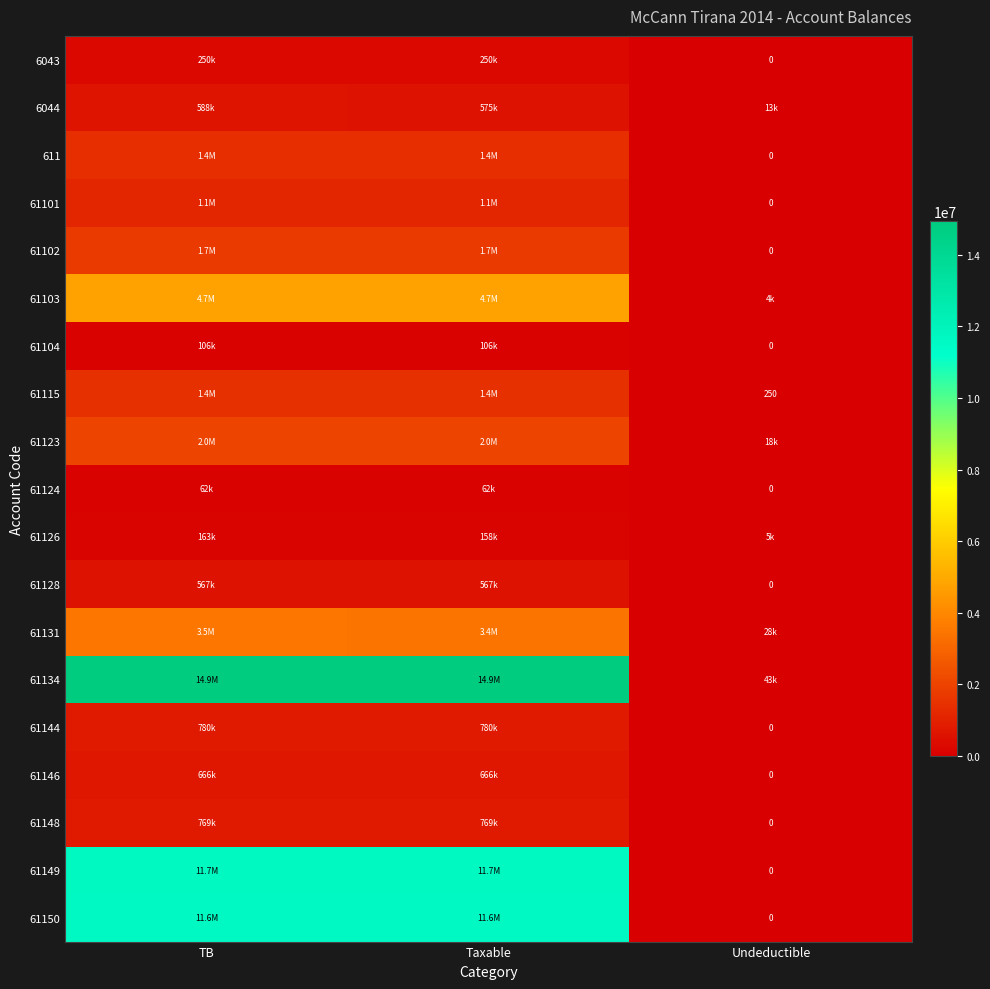

What is the sum of the 61149 values at TB and Undeductible?

11717876.6